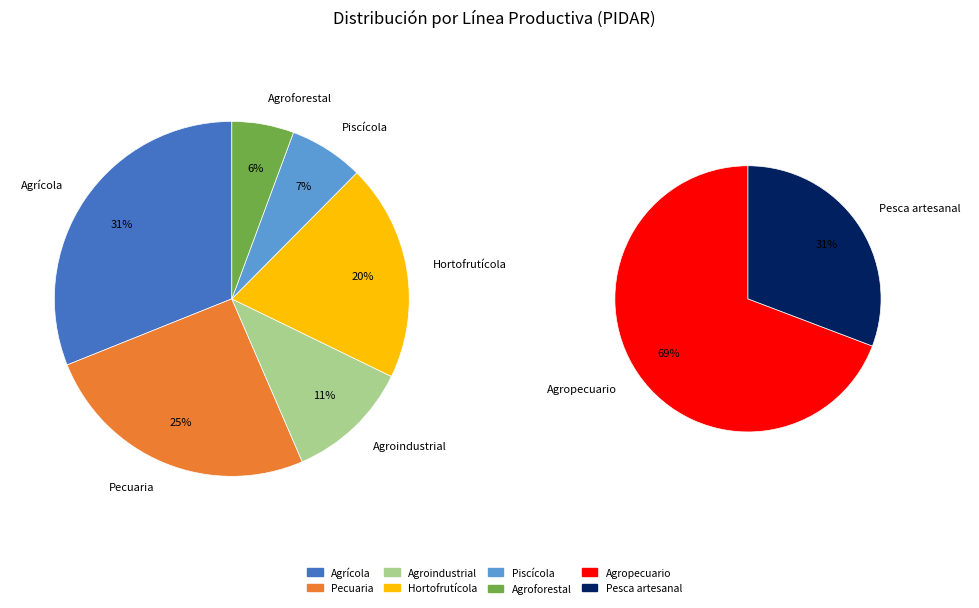

True or false: TERRITORIAL accounts for 64% of the total.

False